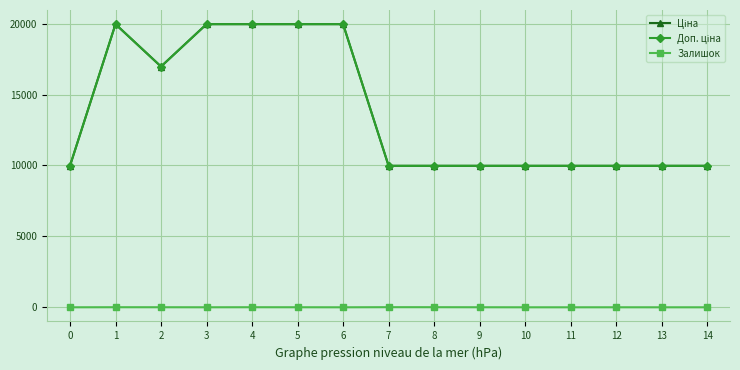

What is the total value across all series at 12?

19951.0